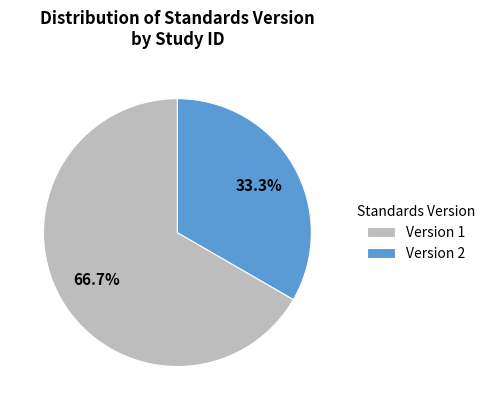

Approximately how many times larger is the value at Version 1 compared to Version 2?

2.0